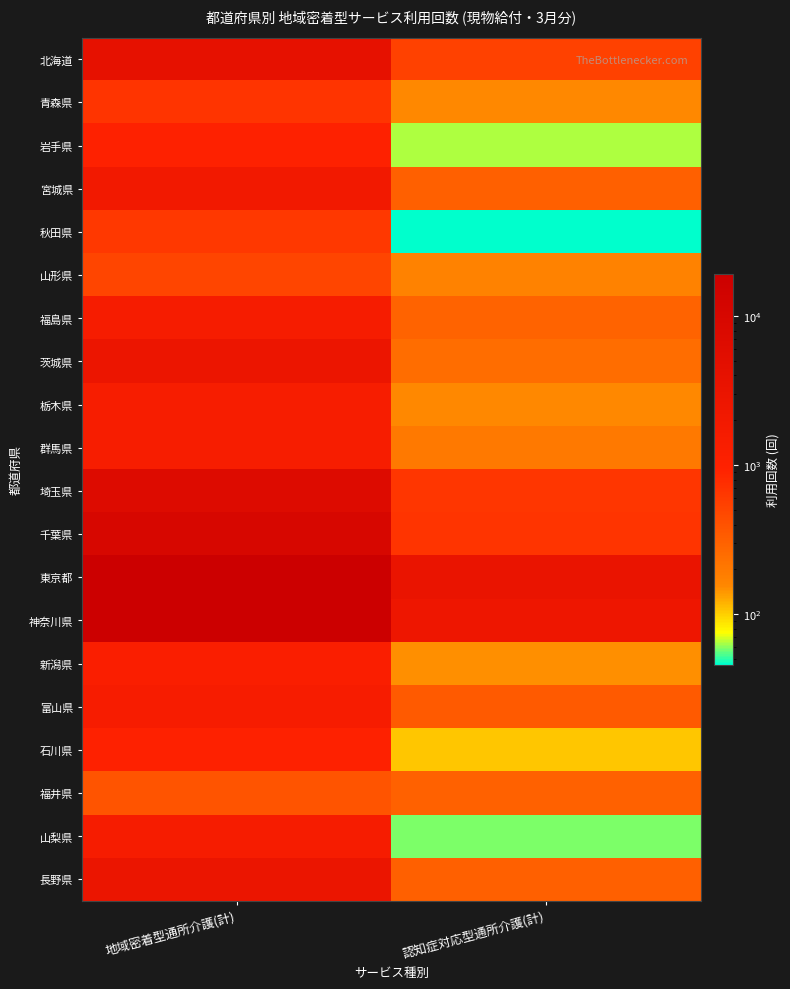

Which category has the lowest value across all series?

認知症対応型通所介護(計)